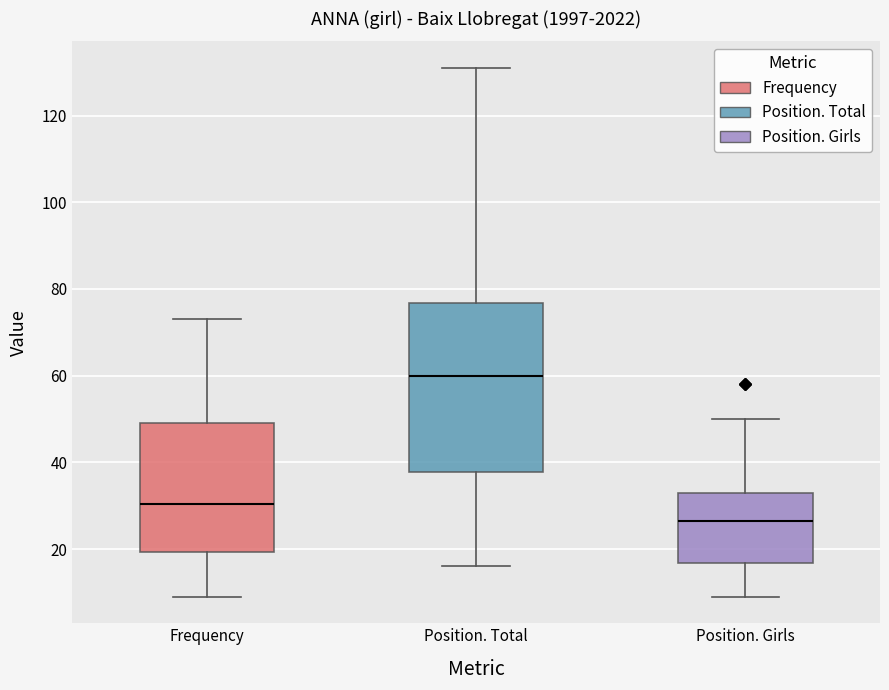

Reading left to right, read every box against the y-axis: the position of its median line, the range the box covers, and the ends of its whiskers. The values are not printed on the chart, so give them approximately, as read against the axis.

Frequency: median 30, box 20 to 50, whiskers 10 to 74
Position. Total: median 60, box 38 to 76, whiskers 16 to 132
Position. Girls: median 26, box 16 to 34, whiskers 10 to 50